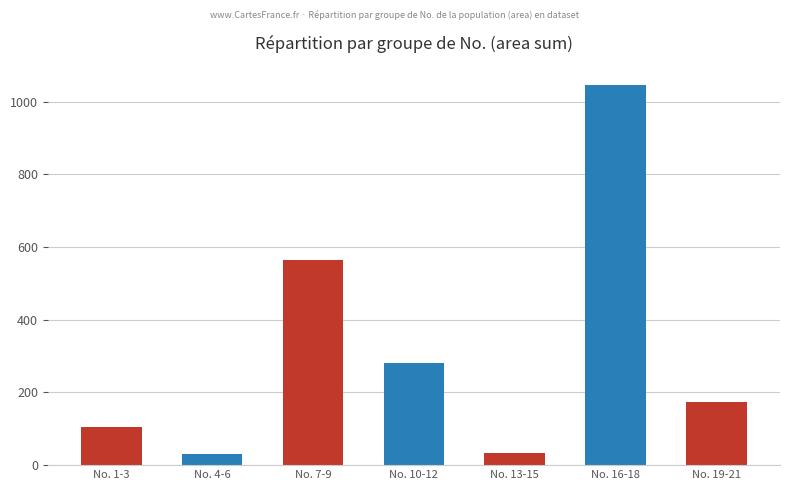

Which label corresponds to the largest value in the chart?

No. 16-18